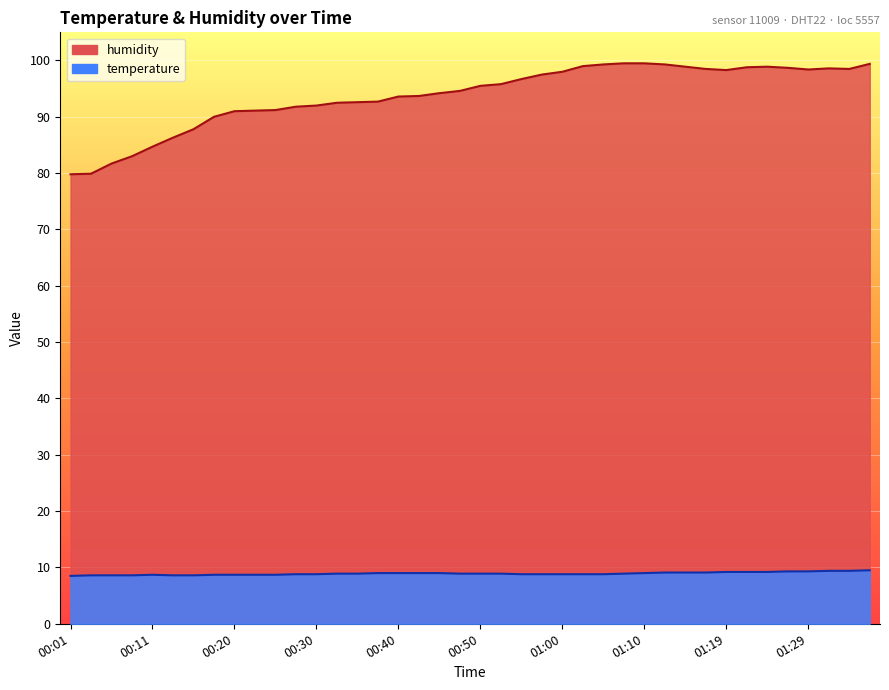

What is the difference between the humidity values at 00:08 and 01:17?

15.5